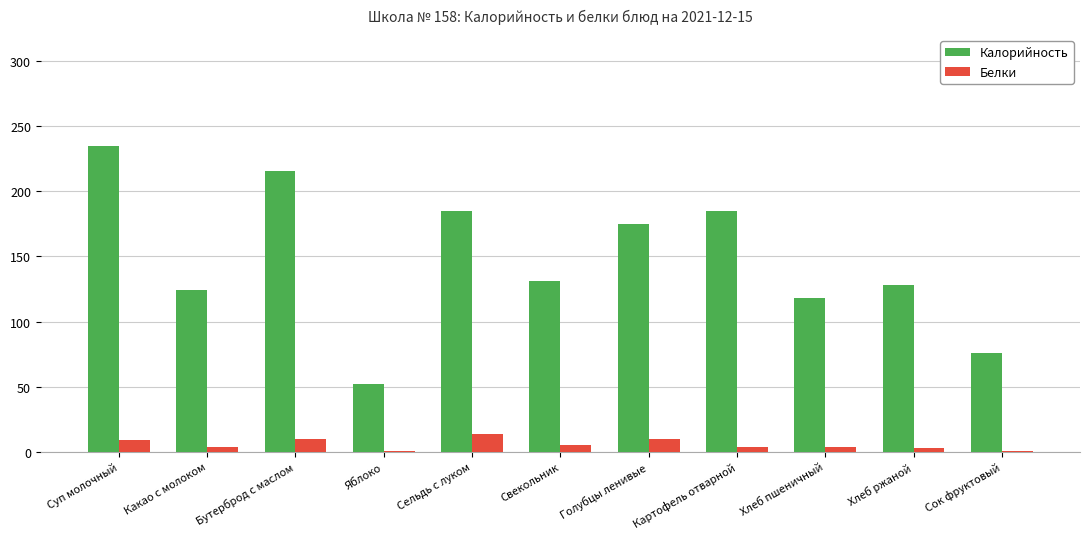

Where is Калорийность nearest to the value 143?

Свекольник